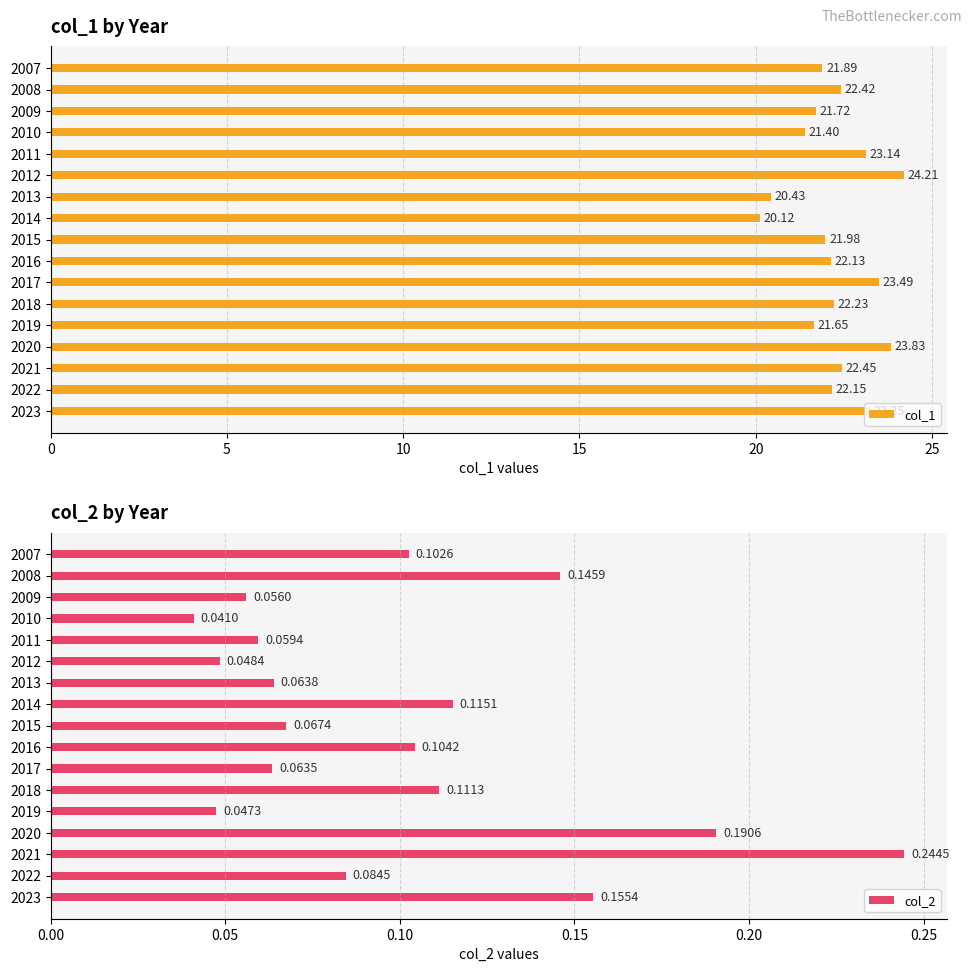

The value of col_1 at 2009 is 21.7. True or false?

True